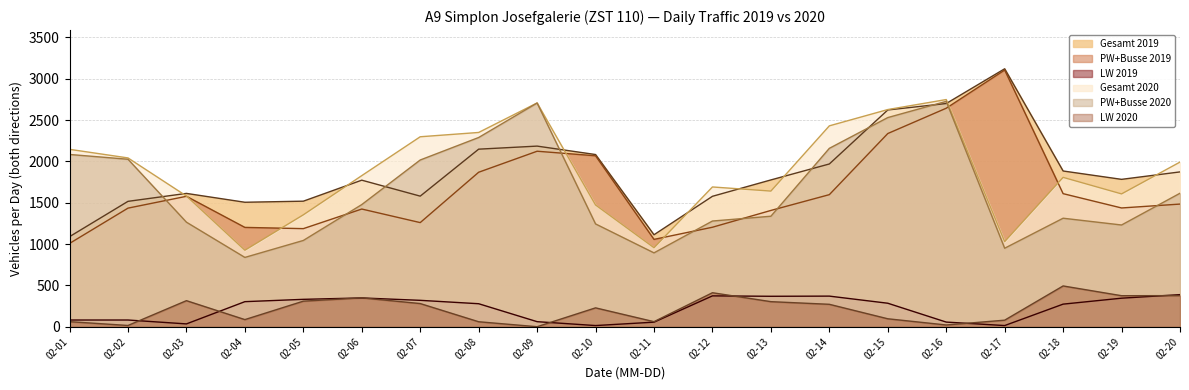

In PW+Busse 2020, how many points are higher than both neighbors (excluding endpoints)?

3